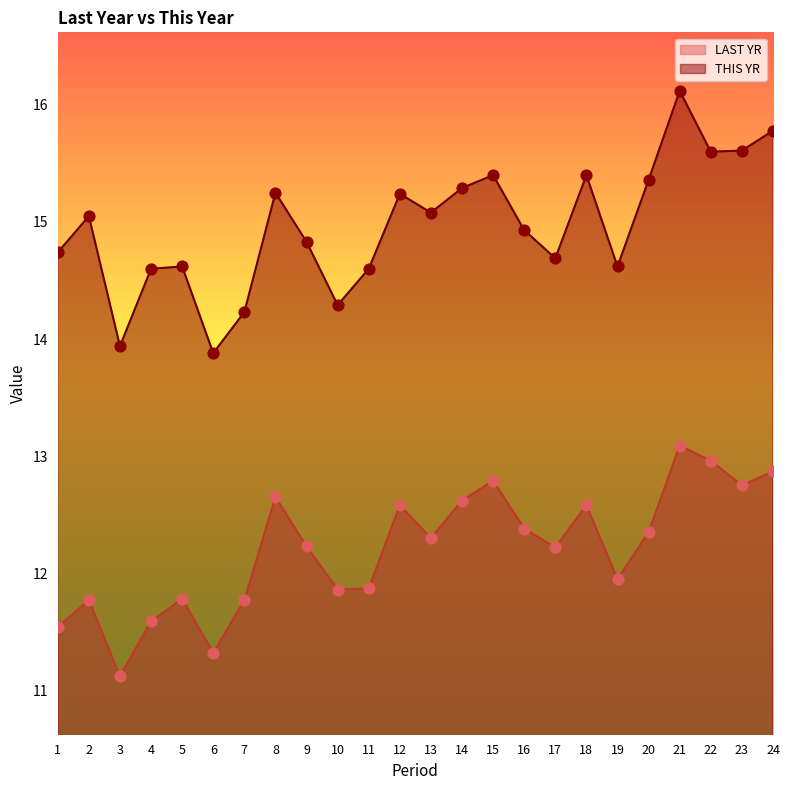

Which series has the largest total across all categories?

THIS YR